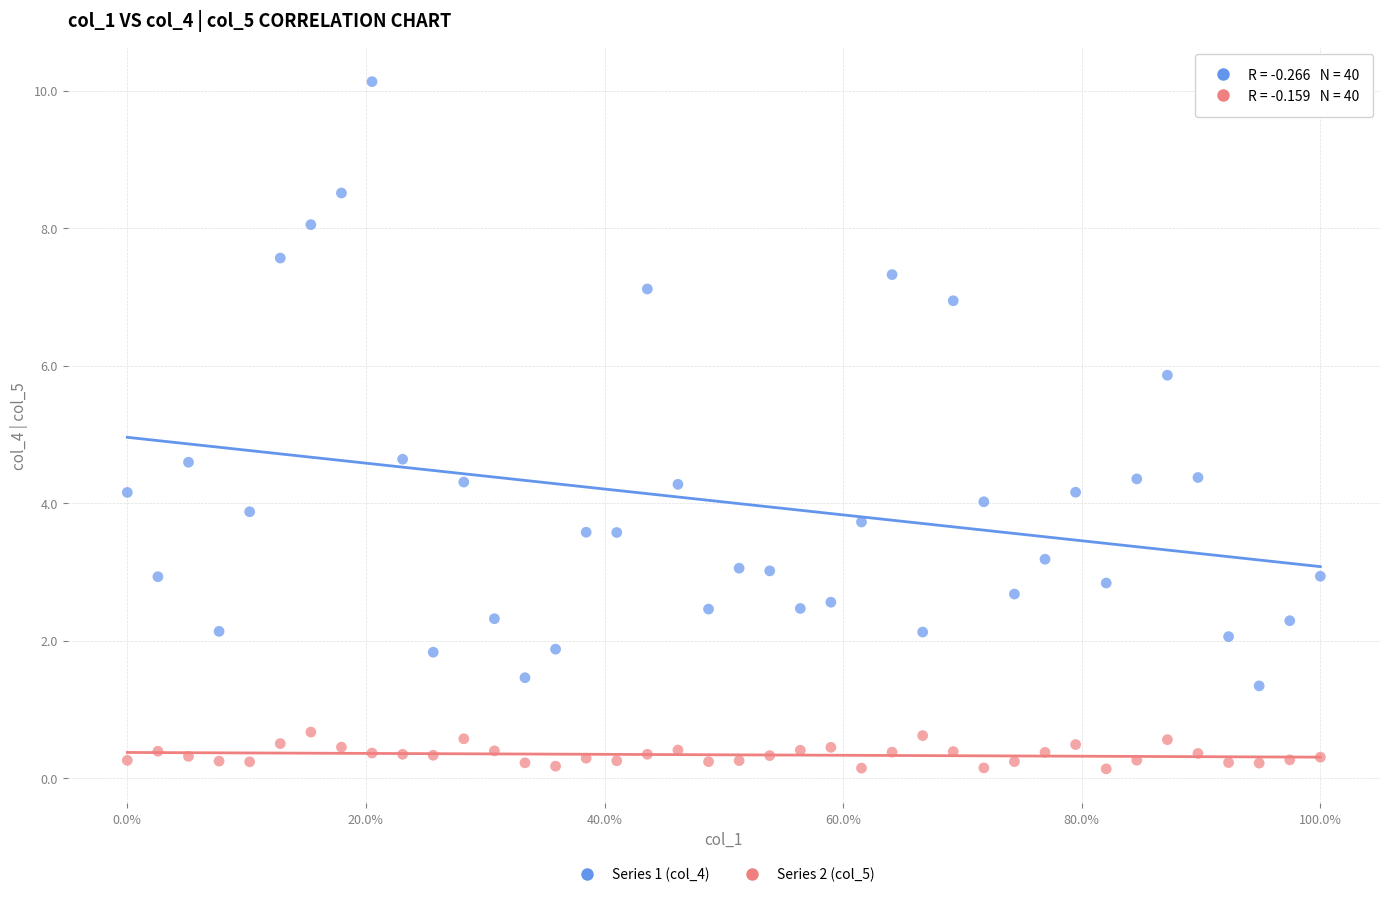

Which series has the widest spread of Y values?

Series 1 (col_4)